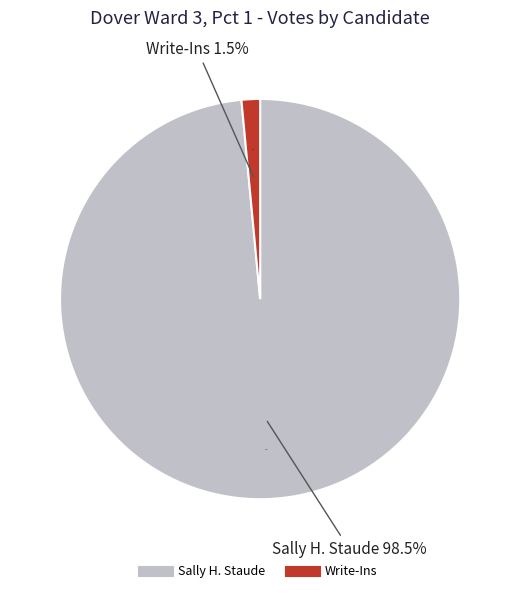

What percentage do Sally H. Staude and Write-Ins together represent?

100.0%